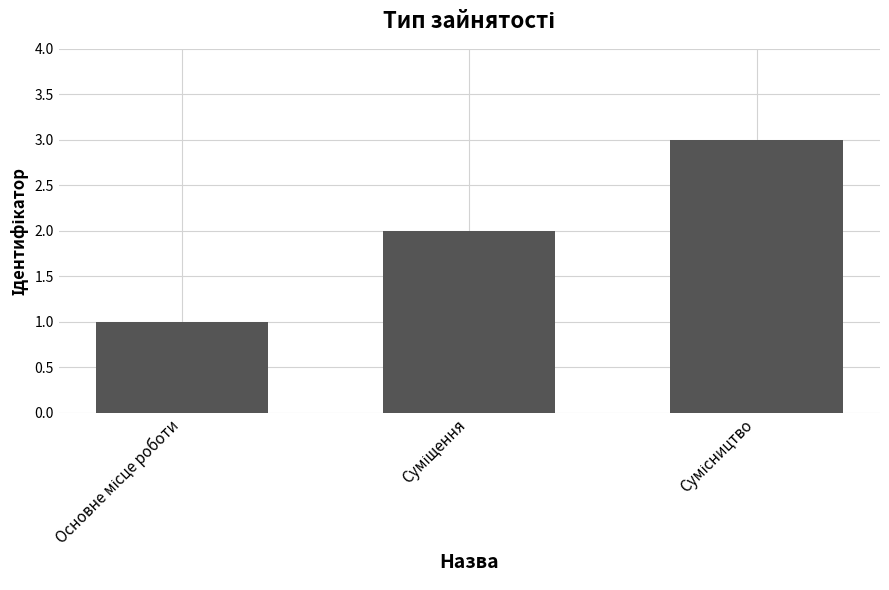

Reading left to right, list all the values displayed in this chart.

1	2	3